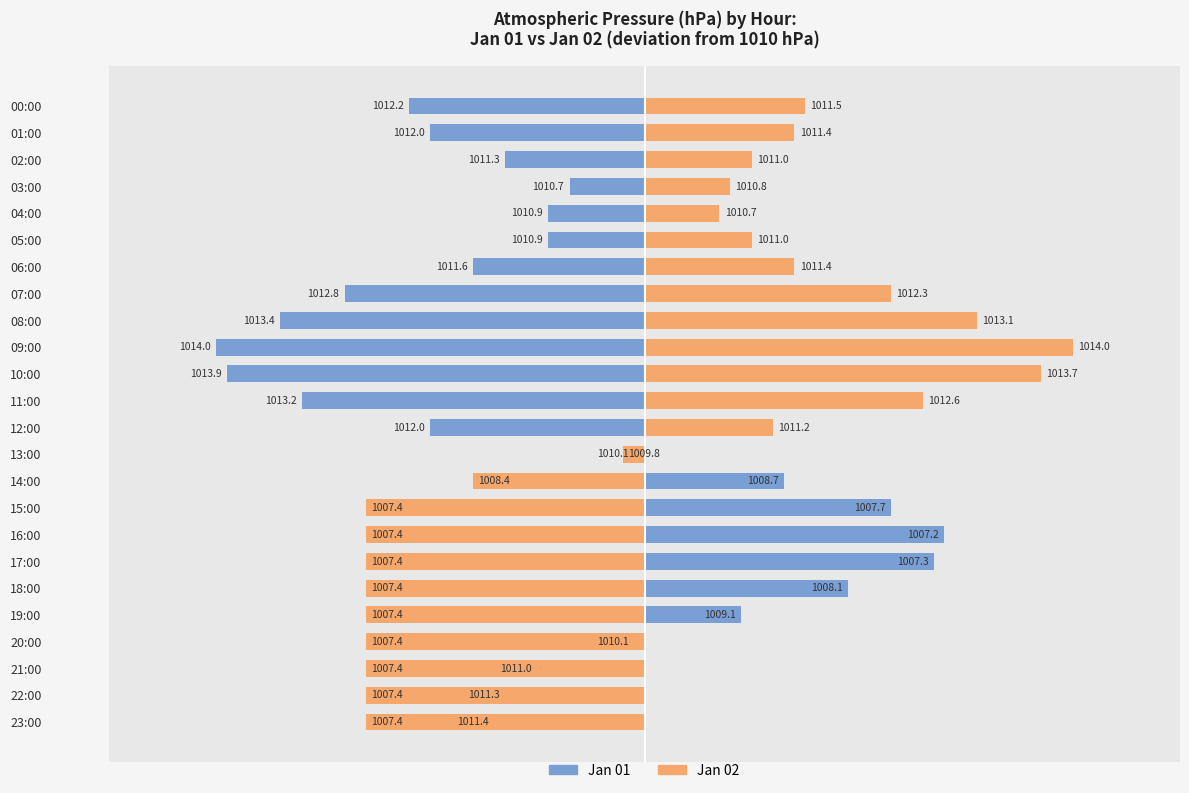

How many distinct data groups are displayed?

2